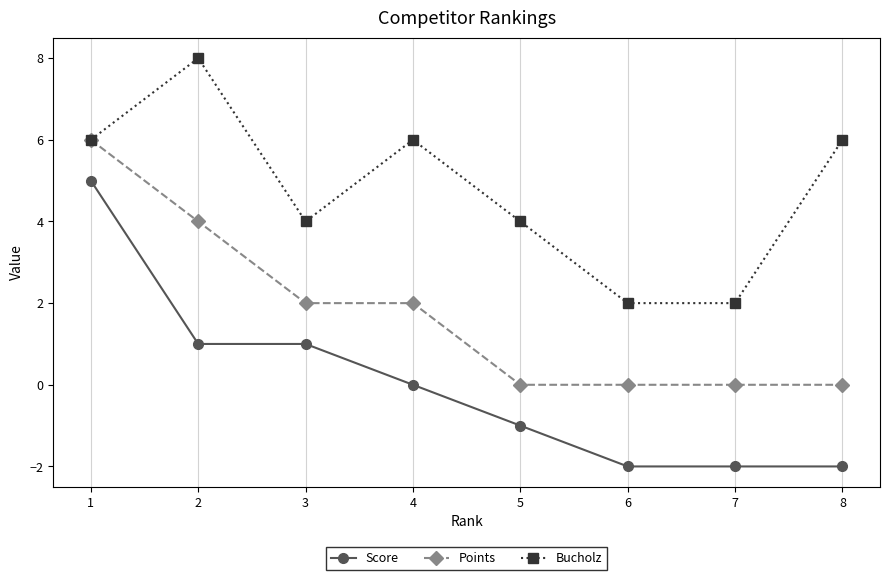

Count the number of data series in this chart.

3